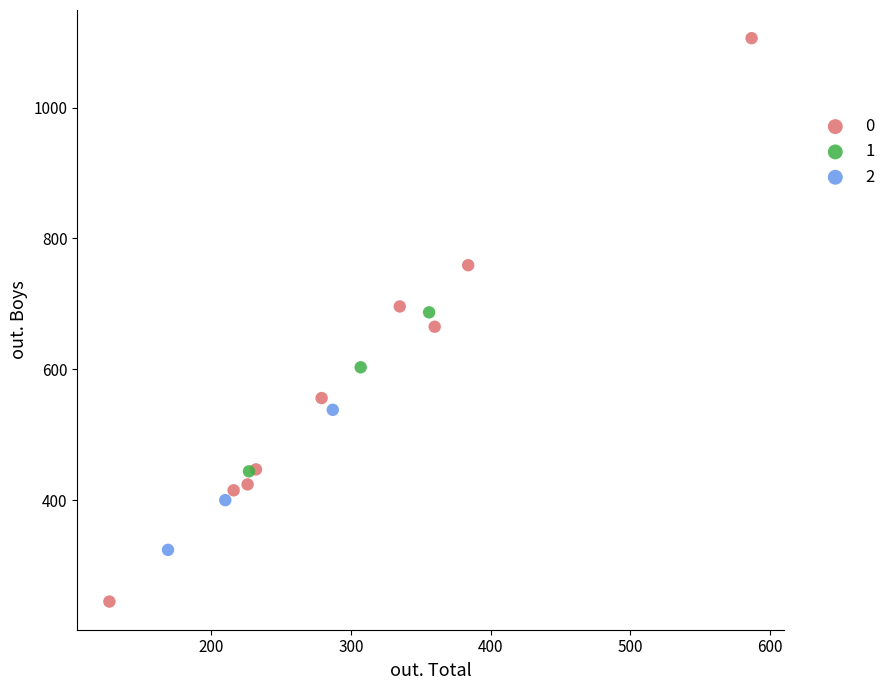

Which series has the largest Y range (max minus min)?

0